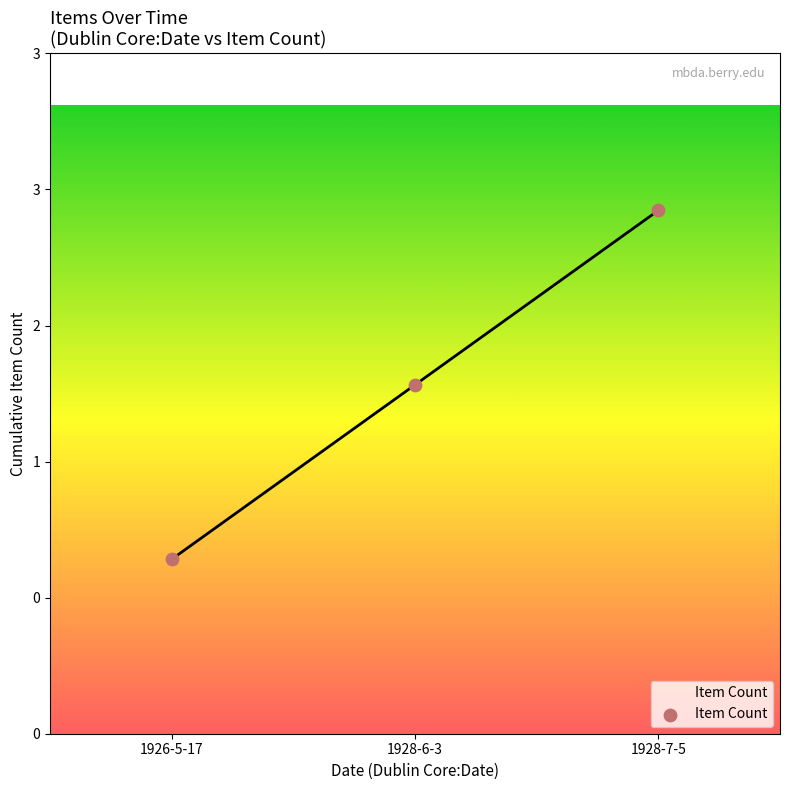

Which has a higher value, 1928-6-3 or 1926-5-17?

1928-6-3